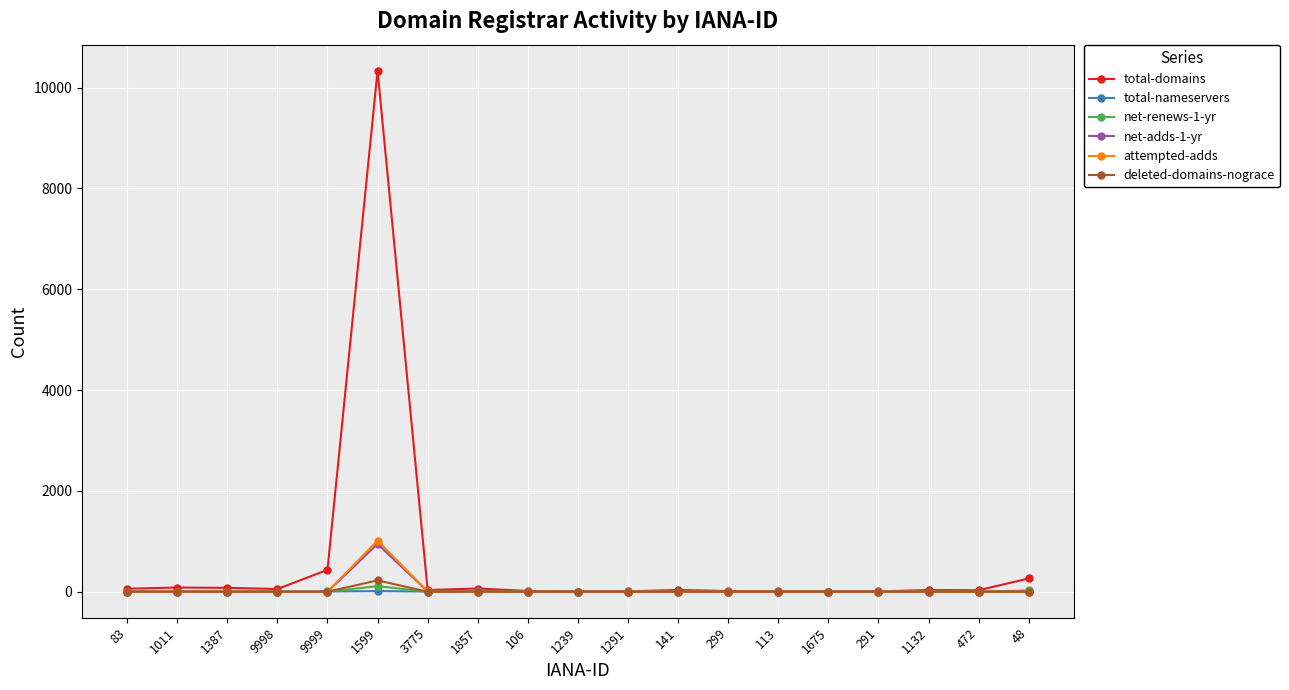

True or false: net-renews-1-yr has a value of 0 at 9999.

True